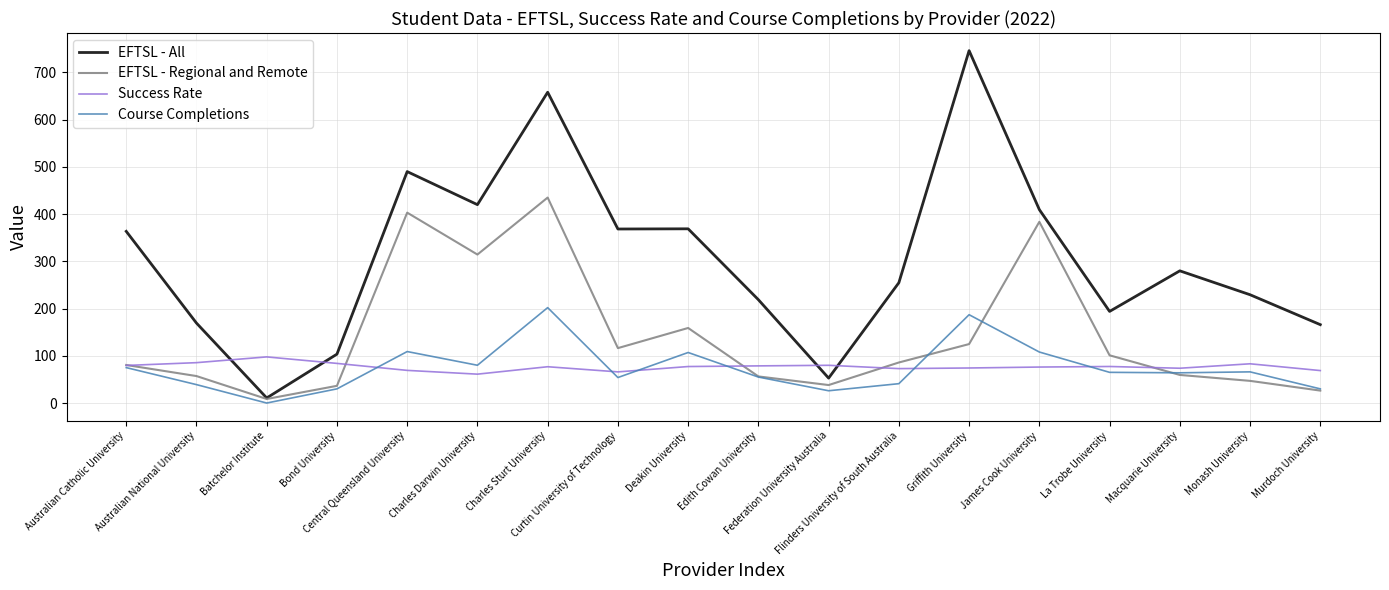

What is the total value across all series at Macquarie University?

477.1